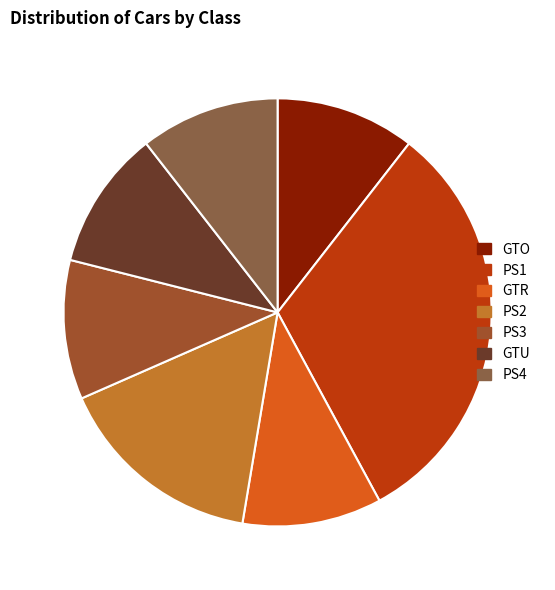

Count the number of slices in the pie.

7